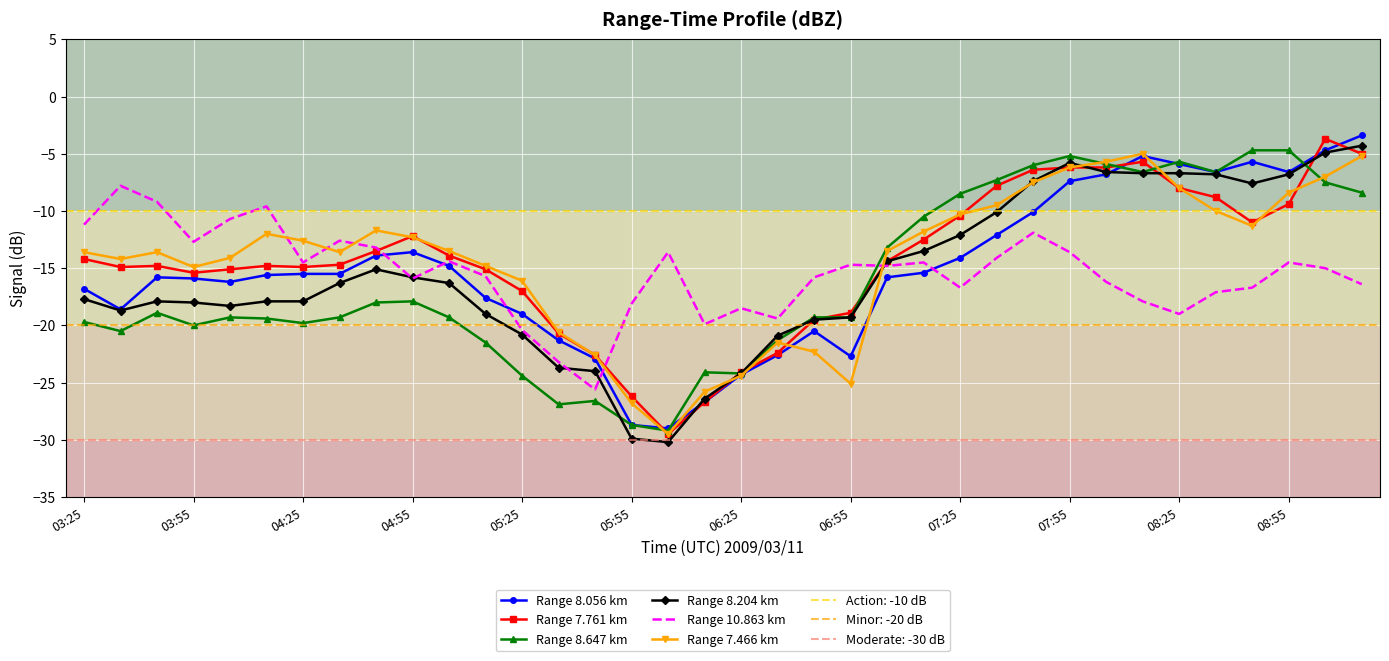

The Range 8.647 km series shows -24.2 at 06:25. True or false?

True